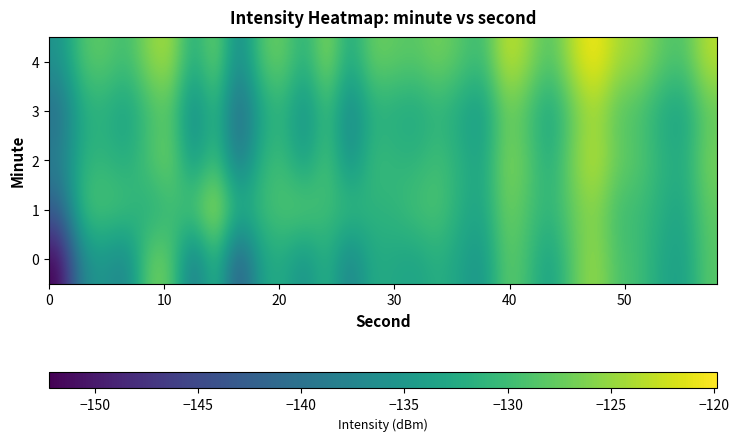

Which series has the largest total across all categories?

4